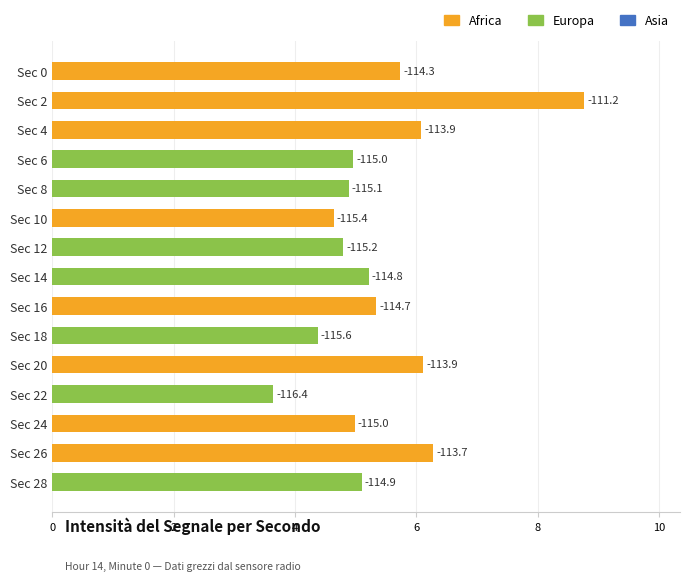

Does the chart contain any negative values?

No